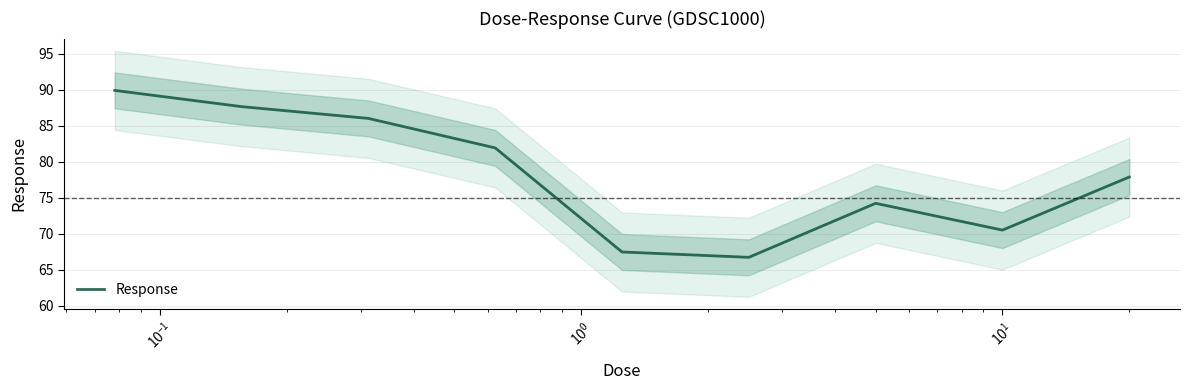

What is the maximum value shown in the chart?

89.9